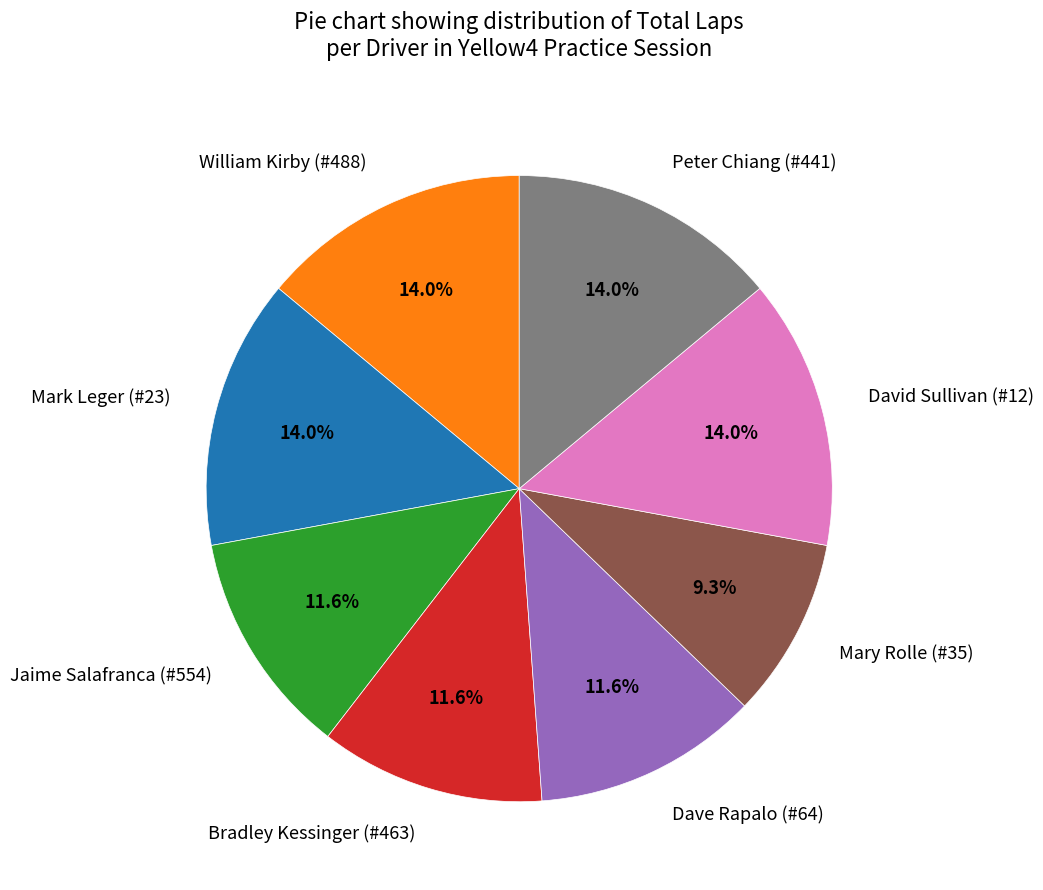

Is David Sullivan (#12) the majority of the pie?

No